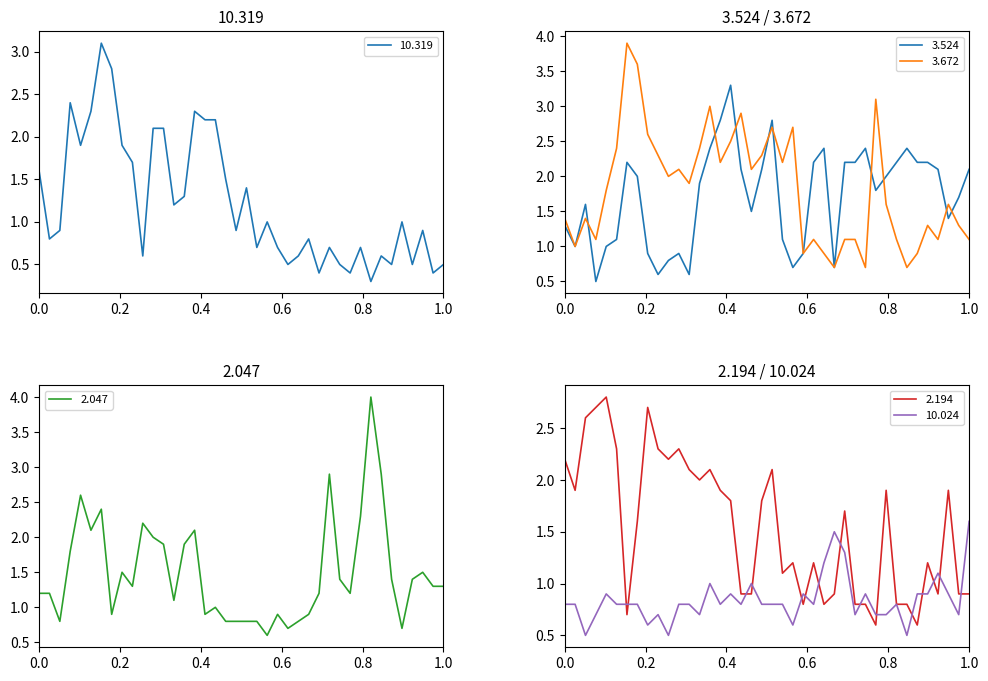

True or false: 2.047 has more than 0 points higher than both neighbors.

True